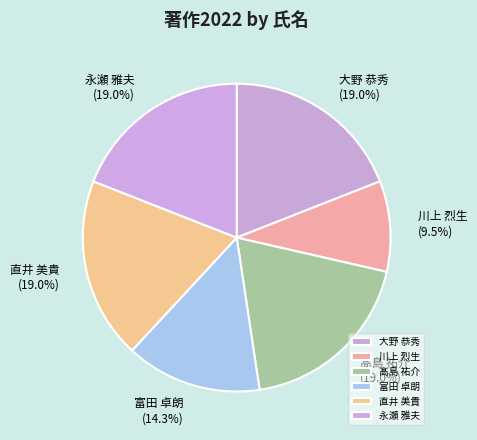

Does any single category account for the majority?

No